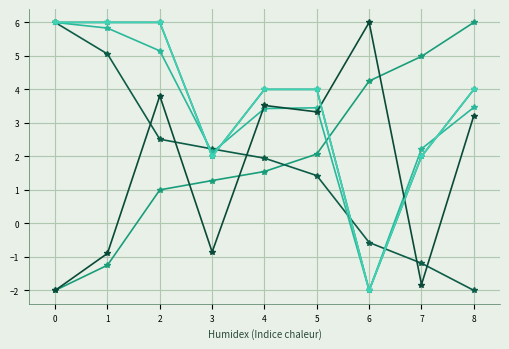

At which category is the sum across all series the highest?

2